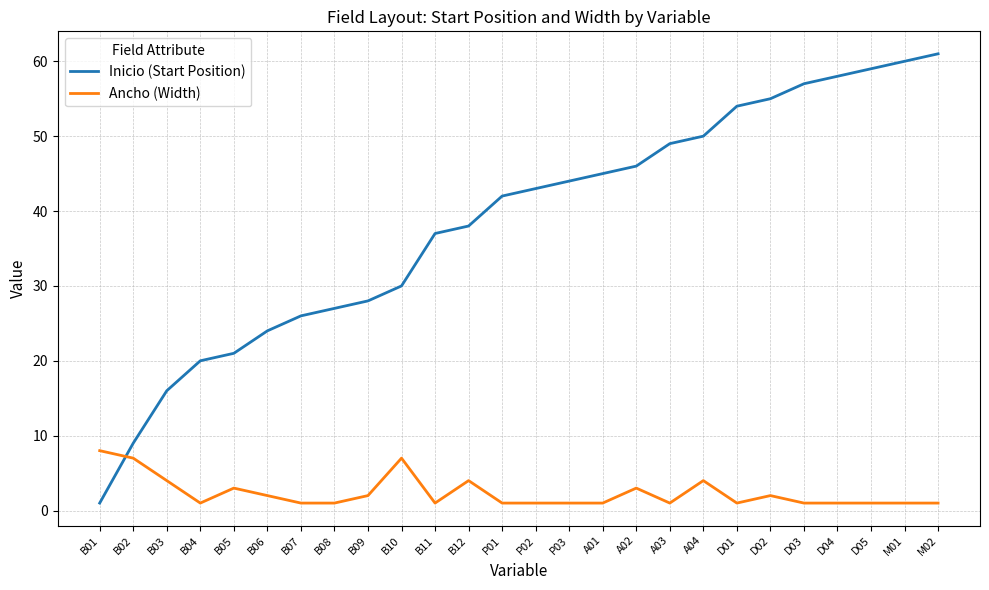

Reading left to right, transcribe all the data shown in this chart.

Inicio (Start Position): 1	9	16	20	21	24	26	27	28	30	37	38	42	43	44	45	46	49	50	54	55	57	58	59	60	61
Ancho (Width): 8	7	4	1	3	2	1	1	2	7	1	4	1	1	1	1	3	1	4	1	2	1	1	1	1	1